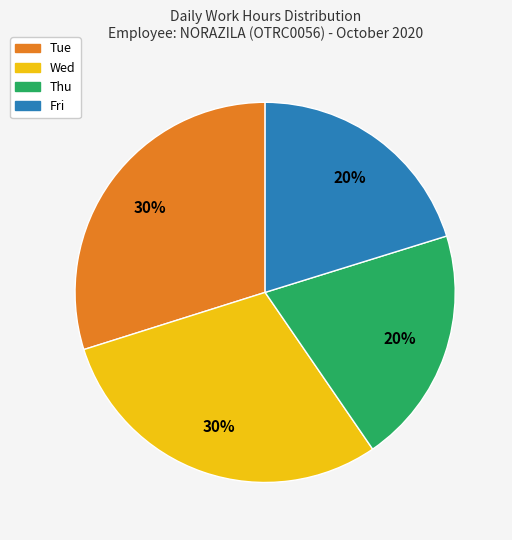

Does any single category account for the majority?

No